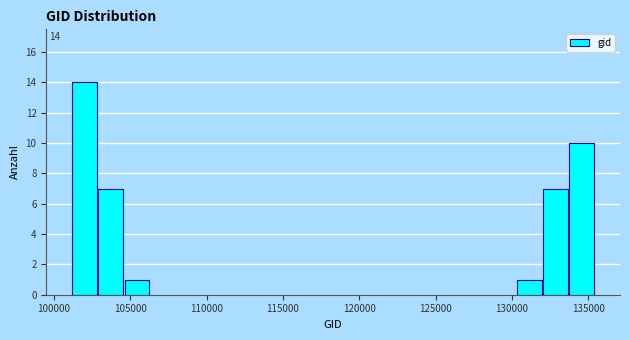

Read against the x-axis, roughly where is the centre of the tallest bar?

102000